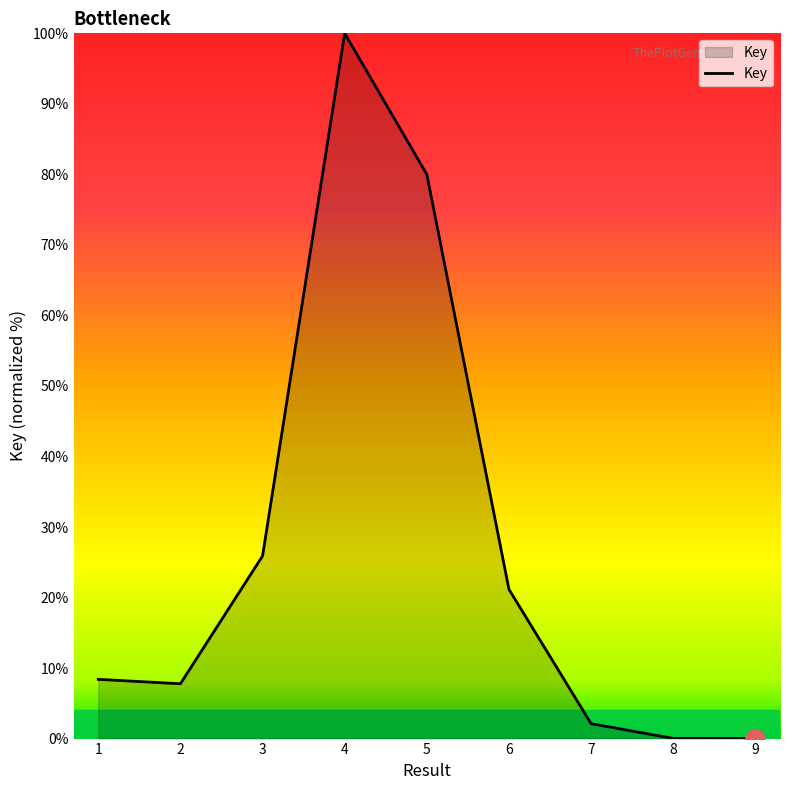

Where is the data nearest to the value 50?

3